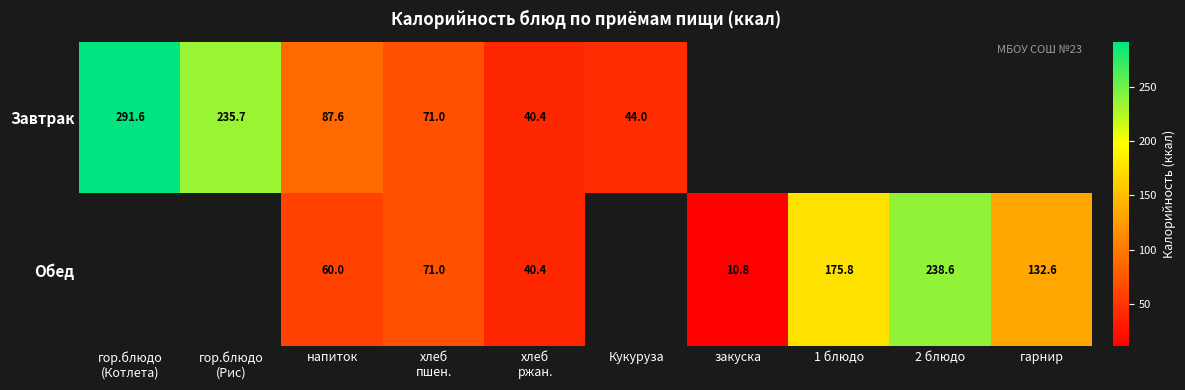

Is it true that Обед equals 131.8 at 2 блюдо?

False